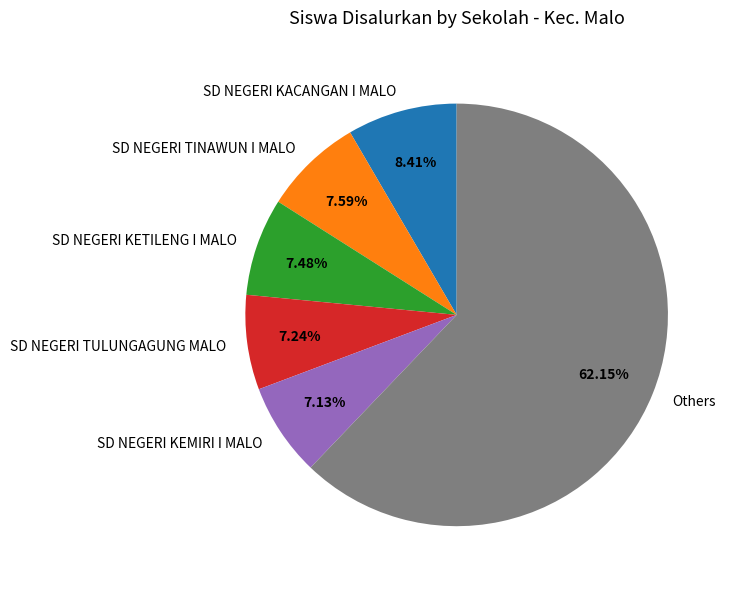

What is the ratio of the value at Others to the value at SD NEGERI TULUNGAGUNG MALO?

8.6